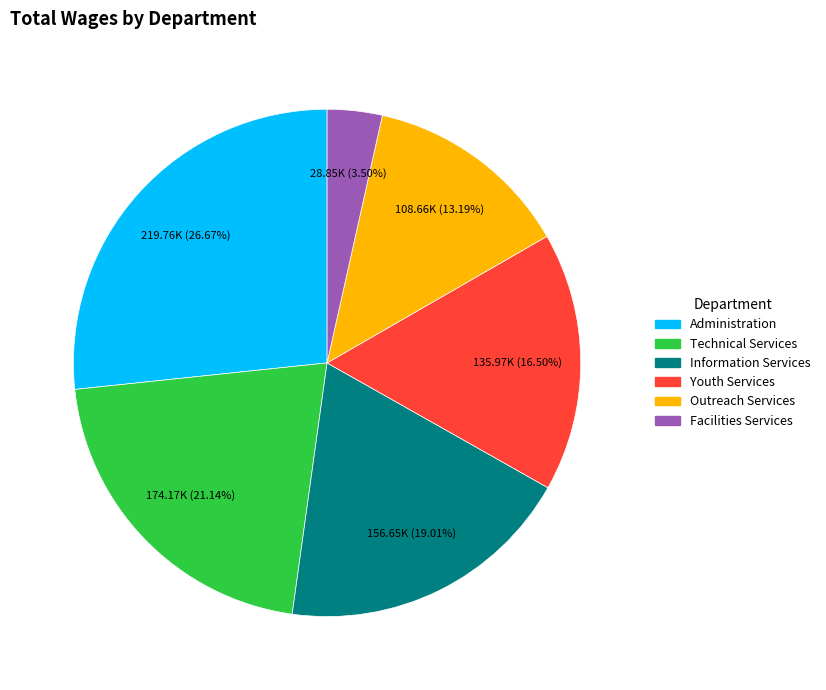

Rank the categories by value from lowest to highest.

Facilities Services, Outreach Services, Youth Services, Information Services, Technical Services, Administration